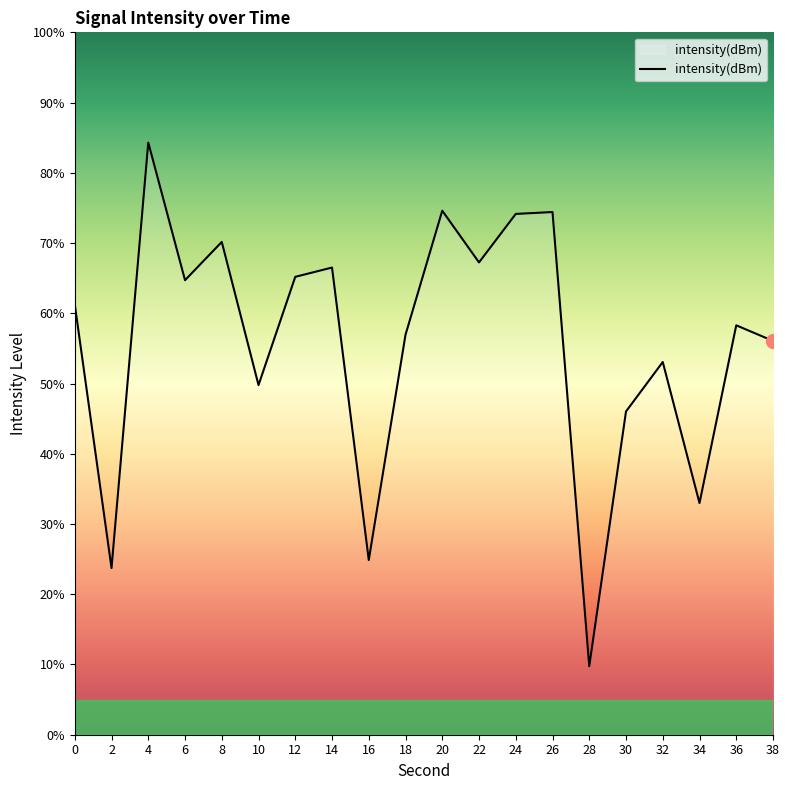

Which has a higher value, 34 or 24?

24